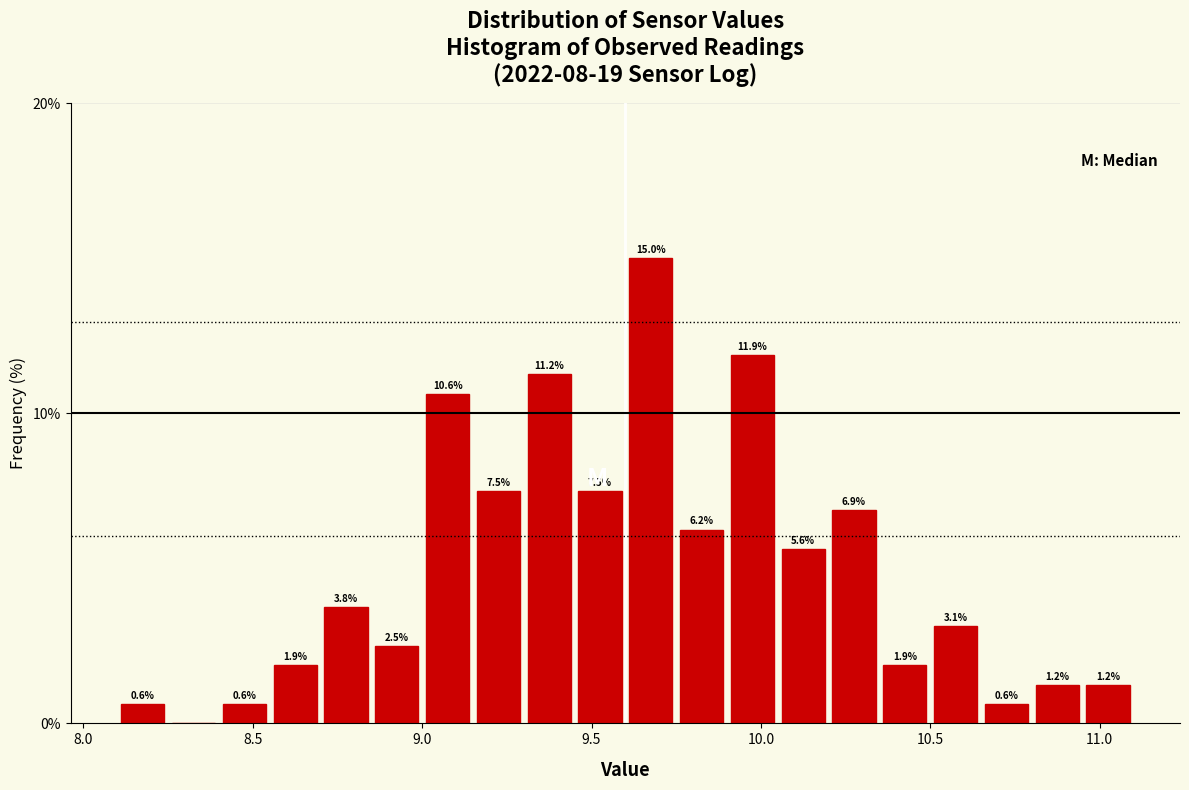

Around what value on the x-axis is the tallest bar? Give the approximate position of its centre, as read against the axis.

9.70